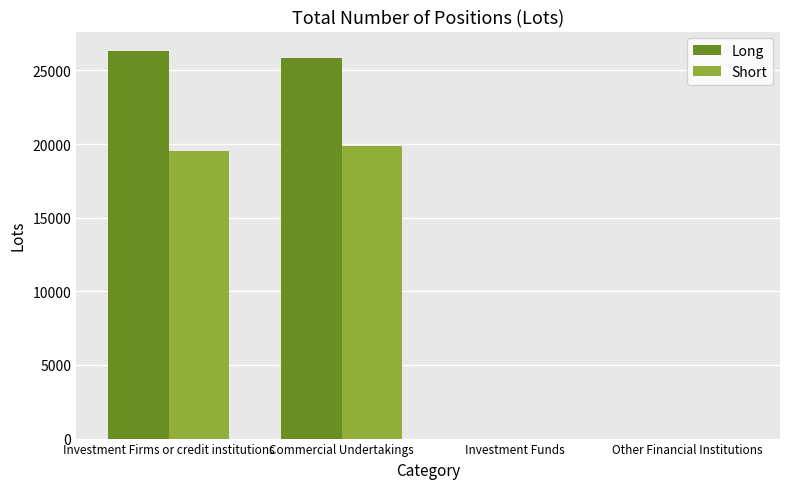

What is the maximum value for Long?

26326.8